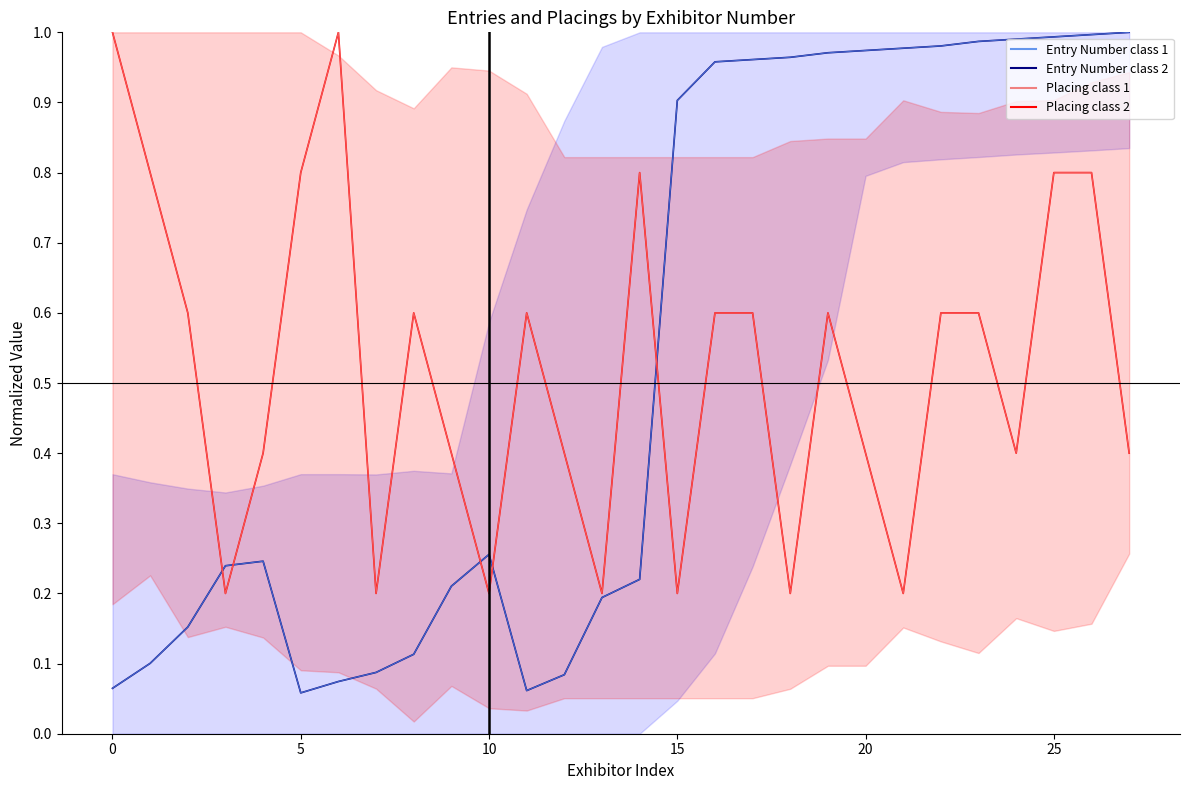

At which category does Placing class 1 reach its first local valley?

10